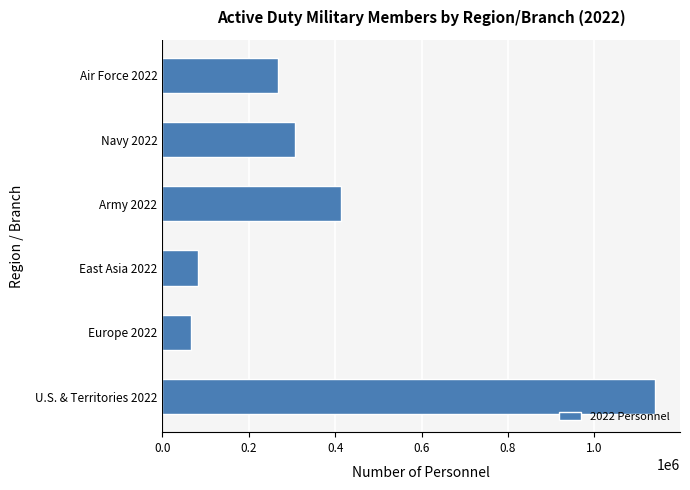

List the labels in order of value, largest first.

U.S. & Territories 2022, Army 2022, Navy 2022, Air Force 2022, East Asia 2022, Europe 2022